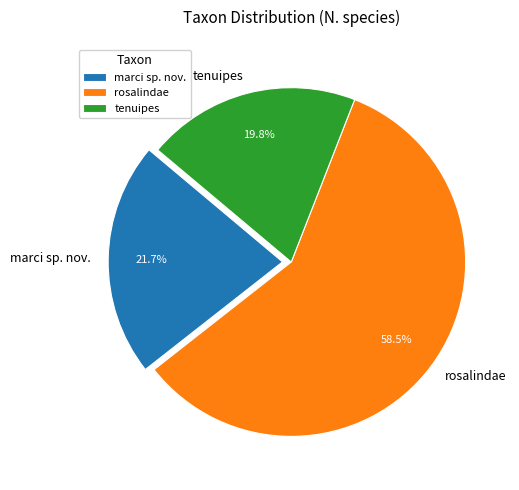

What is the smallest slice in the pie chart?

tenuipes